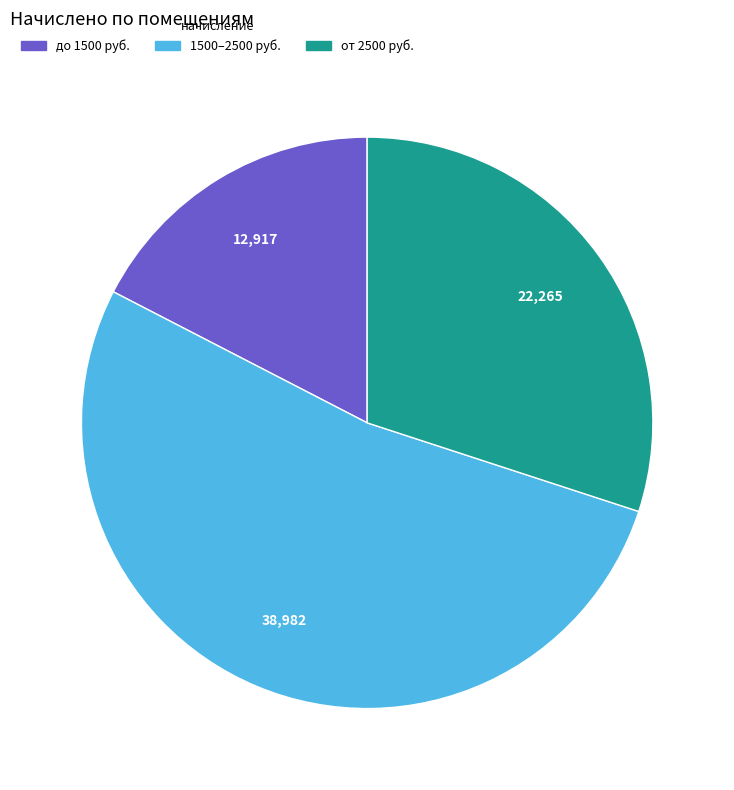

Which category accounts for the majority?

1500–2500 руб.